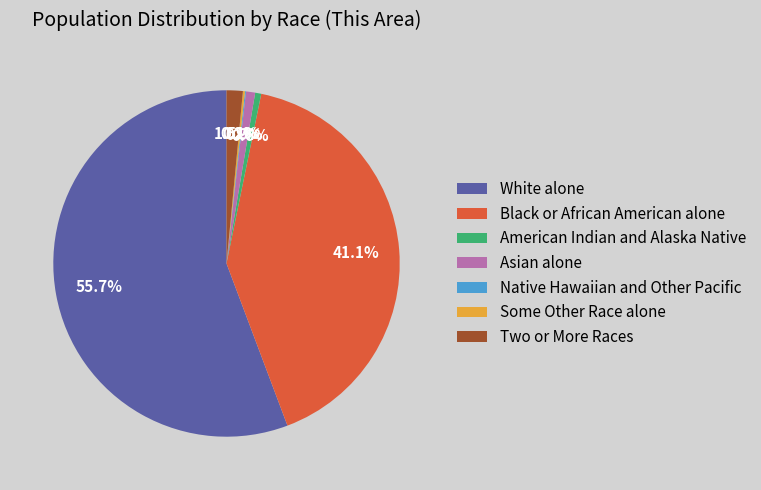

Is it true that Asian alone is 11% of the pie?

False